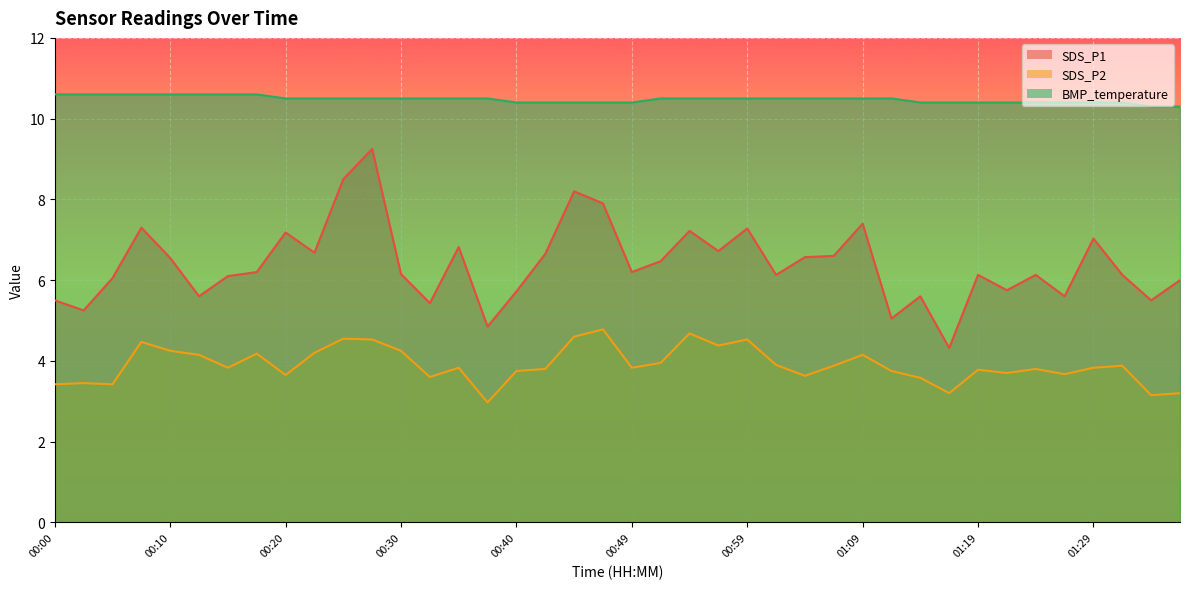

What are all the series names shown in the legend?

SDS_P1, SDS_P2, BMP_temperature